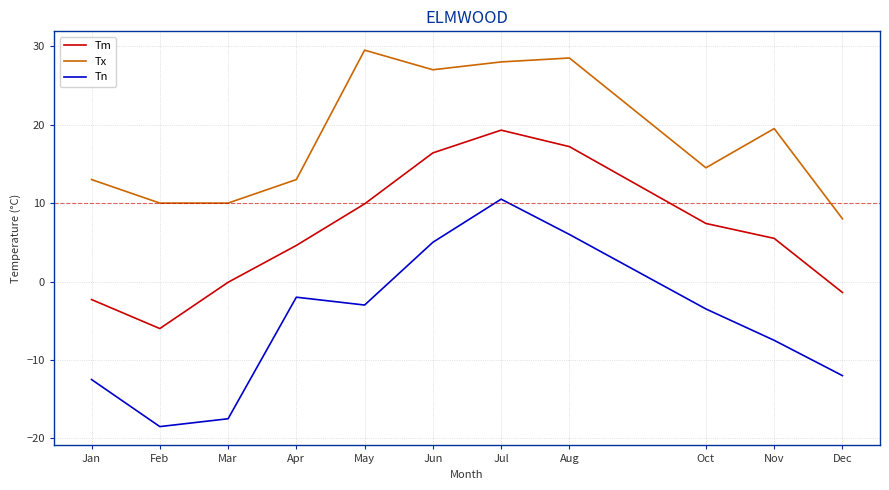

At which label is Tx closest to 18?

Nov